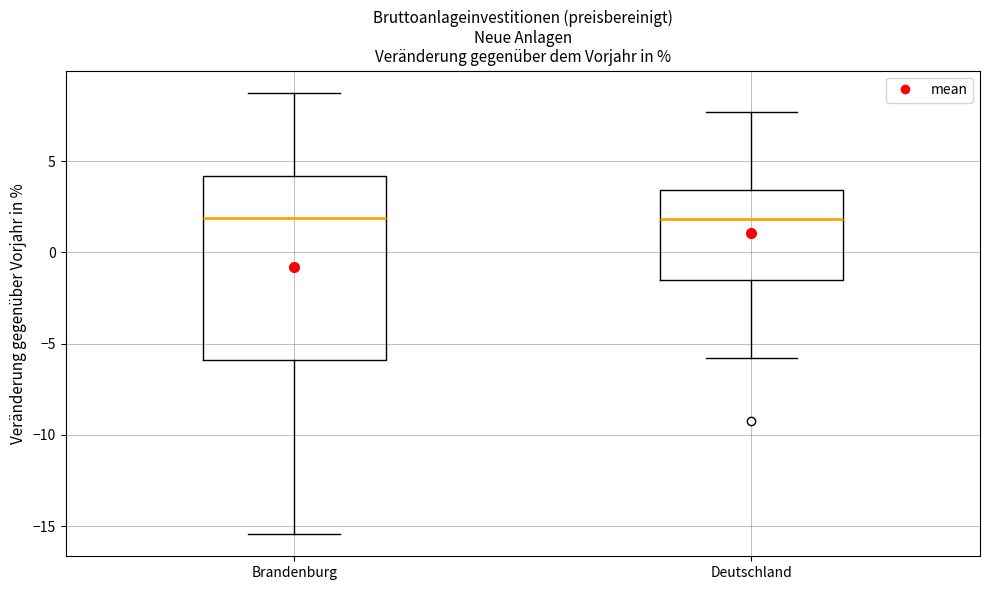

Reading left to right, read every box against the y-axis: the position of its median line, the range the box covers, and the ends of its whiskers. The values are not printed on the chart, so give them approximately, as read against the axis.

Brandenburg: median 2.0, box -6.0 to 4.0, whiskers -15.5 to 8.5
Deutschland: median 2.0, box -1.5 to 3.5, whiskers -6.0 to 7.5